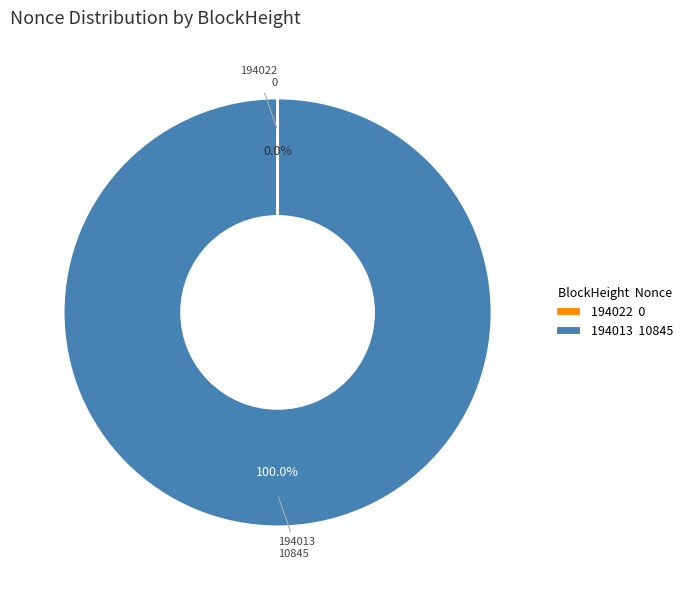

What is the largest slice in the pie chart?

194013